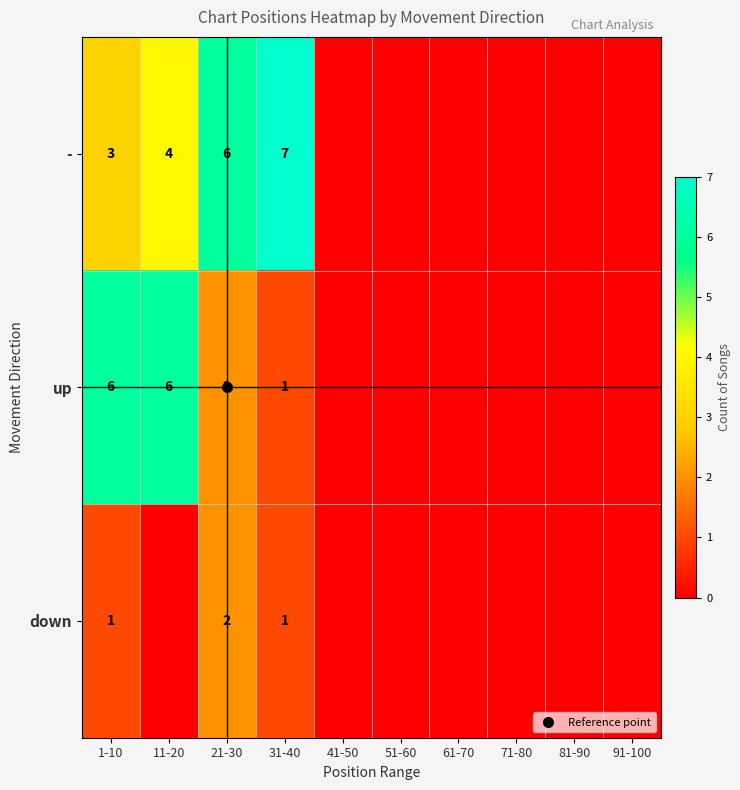

True or false: down has a value of 0 at 11-20.

True